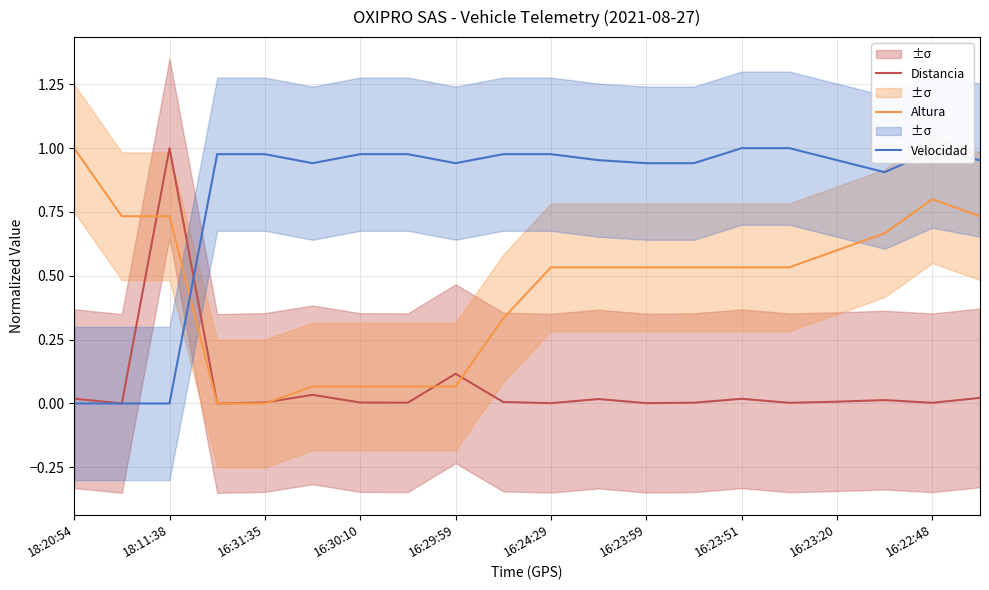

What is the difference between the maximum and minimum values in the Altura series?

1.0